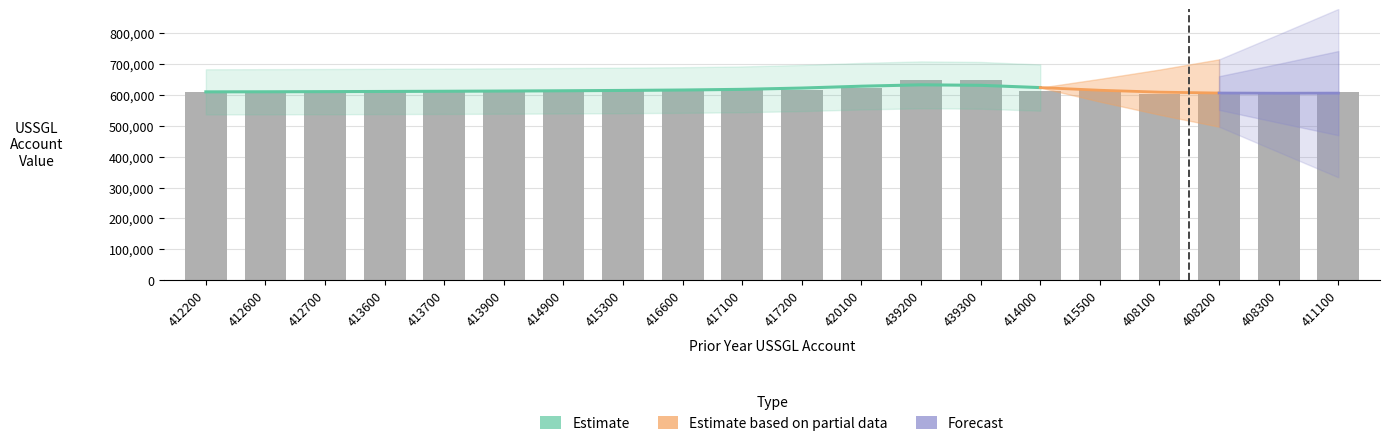

Is it true that the value at 416600 is 616275.6?

True